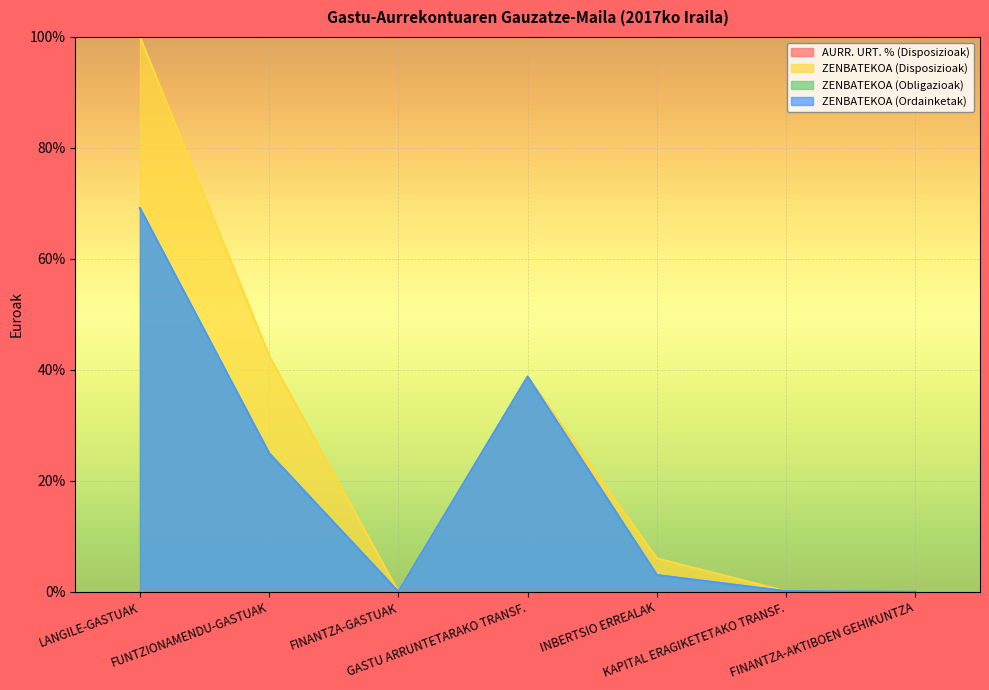

Reading left to right, transcribe all the data shown in this chart.

AURR. URT. % (Disposizioak): LANGILE-GASTUAK=0.0	FUNTZIONAMENDU-GASTUAK=0.0	FINANTZA-GASTUAK=0.0	GASTU ARRUNTETARAKO TRANSF.=0.0	INBERTSIO ERREALAK=0.0	KAPITAL ERAGIKETETAKO TRANSF.=0.0	FINANTZA-AKTIBOEN GEHIKUNTZA=0.0
ZENBATEKOA (Disposizioak): LANGILE-GASTUAK=100.0	FUNTZIONAMENDU-GASTUAK=42.6	FINANTZA-GASTUAK=0.0	GASTU ARRUNTETARAKO TRANSF.=38.8	INBERTSIO ERREALAK=6.0	KAPITAL ERAGIKETETAKO TRANSF.=0.1	FINANTZA-AKTIBOEN GEHIKUNTZA=0.0
ZENBATEKOA (Obligazioak): LANGILE-GASTUAK=69.1	FUNTZIONAMENDU-GASTUAK=25.0	FINANTZA-GASTUAK=0.0	GASTU ARRUNTETARAKO TRANSF.=38.8	INBERTSIO ERREALAK=3.0	KAPITAL ERAGIKETETAKO TRANSF.=0.1	FINANTZA-AKTIBOEN GEHIKUNTZA=0.0
ZENBATEKOA (Ordainketak): LANGILE-GASTUAK=69.1	FUNTZIONAMENDU-GASTUAK=25.0	FINANTZA-GASTUAK=0.0	GASTU ARRUNTETARAKO TRANSF.=38.8	INBERTSIO ERREALAK=3.0	KAPITAL ERAGIKETETAKO TRANSF.=0.1	FINANTZA-AKTIBOEN GEHIKUNTZA=0.0